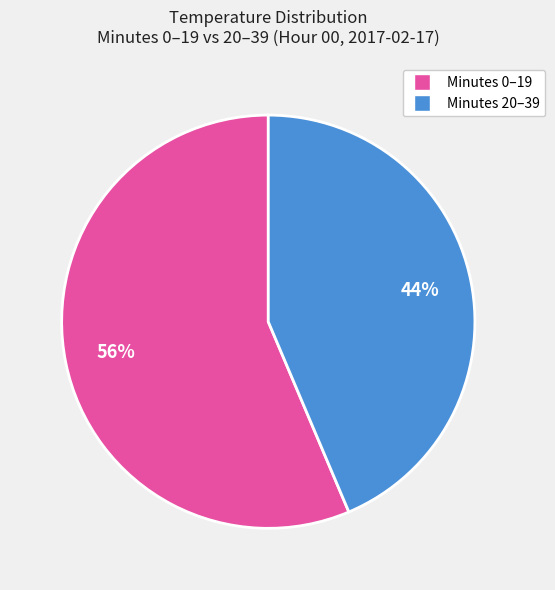

Does any single category account for the majority?

Yes